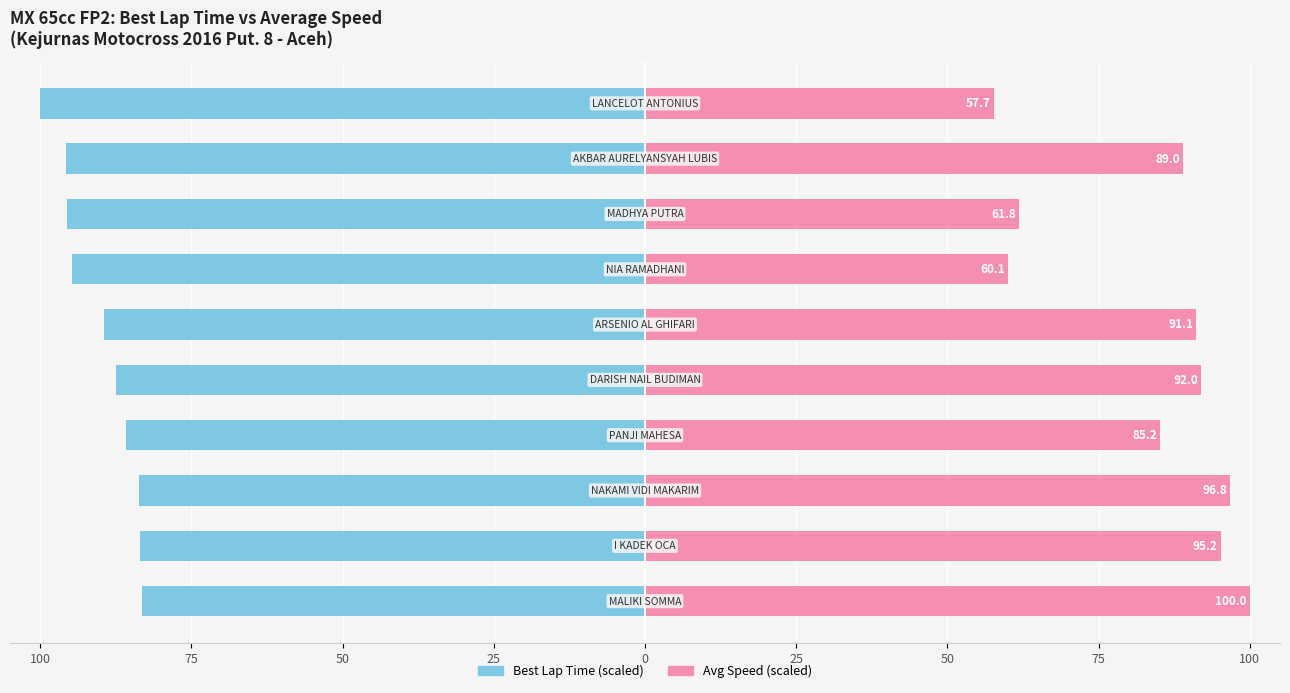

Reading left to right, extract all data points from this chart.

Best Lap Time (scaled): -83.2	-83.5	-83.6	-85.8	-87.4	-89.4	-94.7	-95.6	-95.7	-100.0
Avg Speed (scaled): 100.0	95.2	96.8	85.2	92.0	91.1	60.1	61.8	89.0	57.7